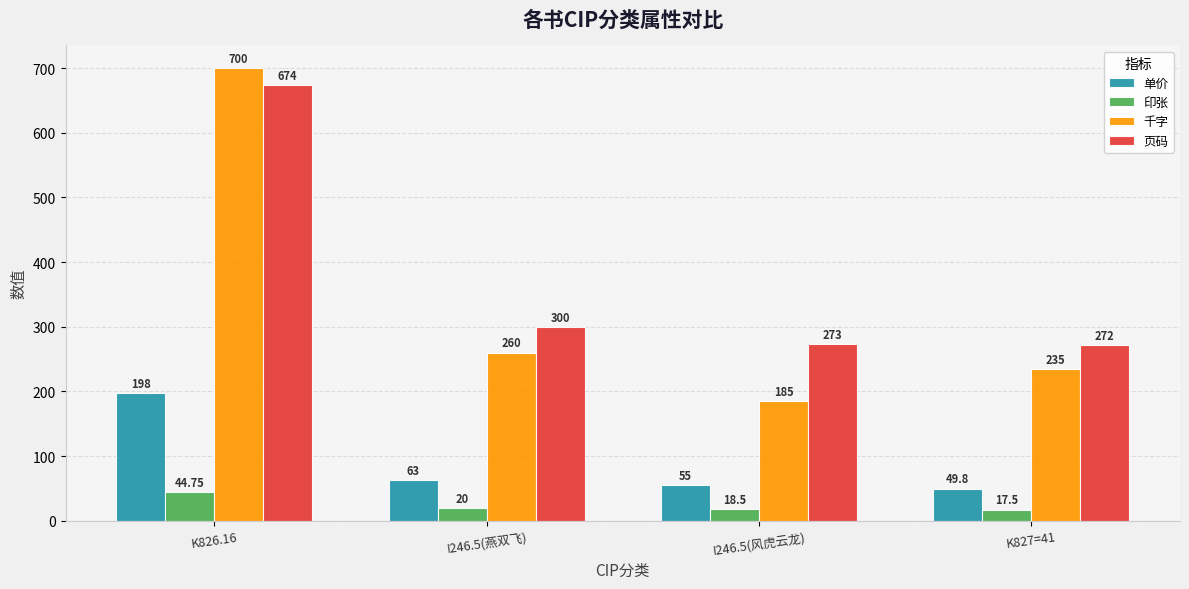

At how many categories does at least one series exceed 515?

1